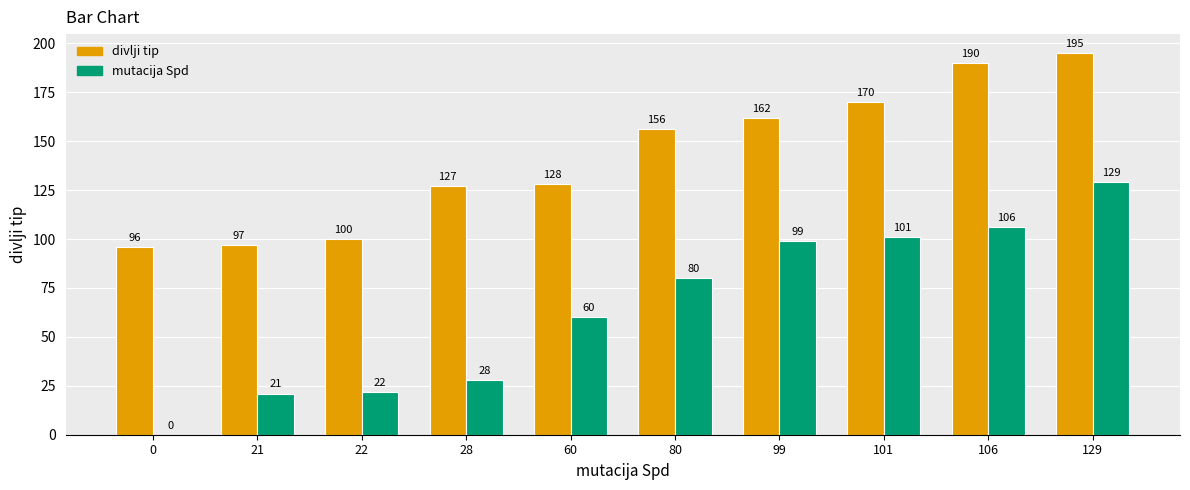

What is the sum of all divlji tip values?

1421